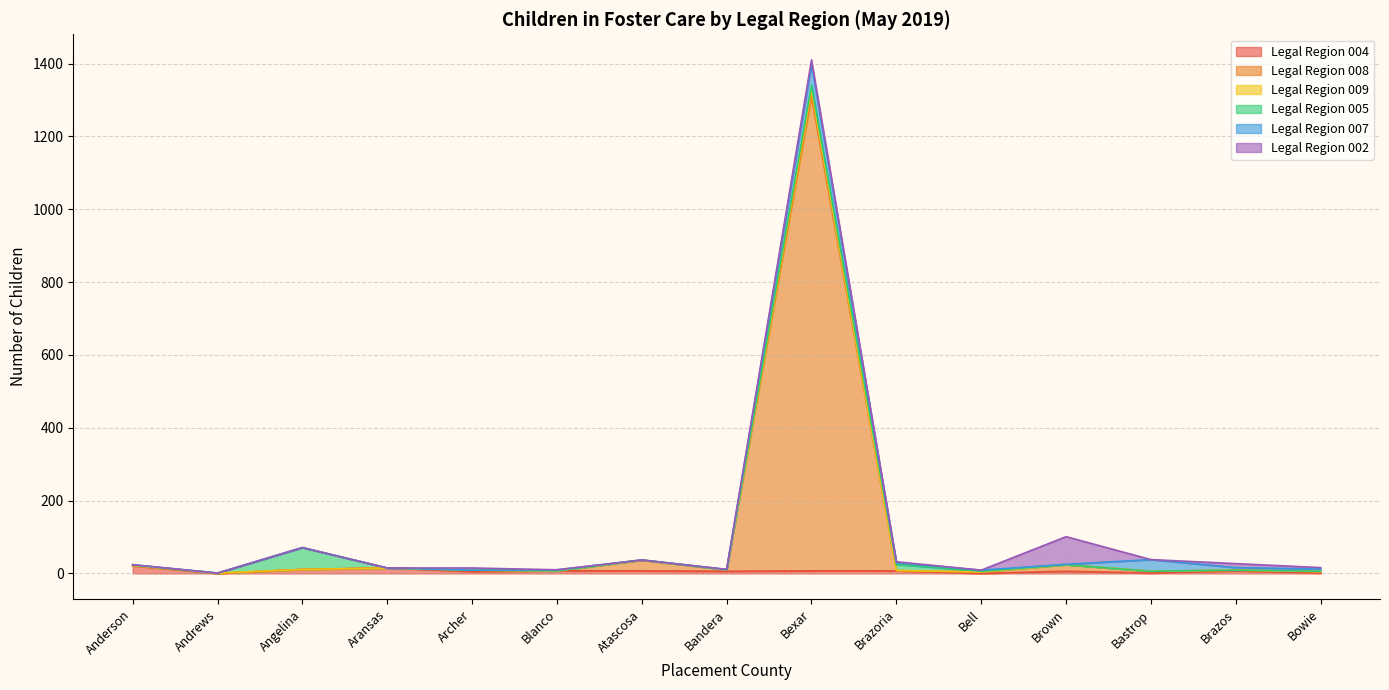

At which category is the sum across all series the highest?

Bexar